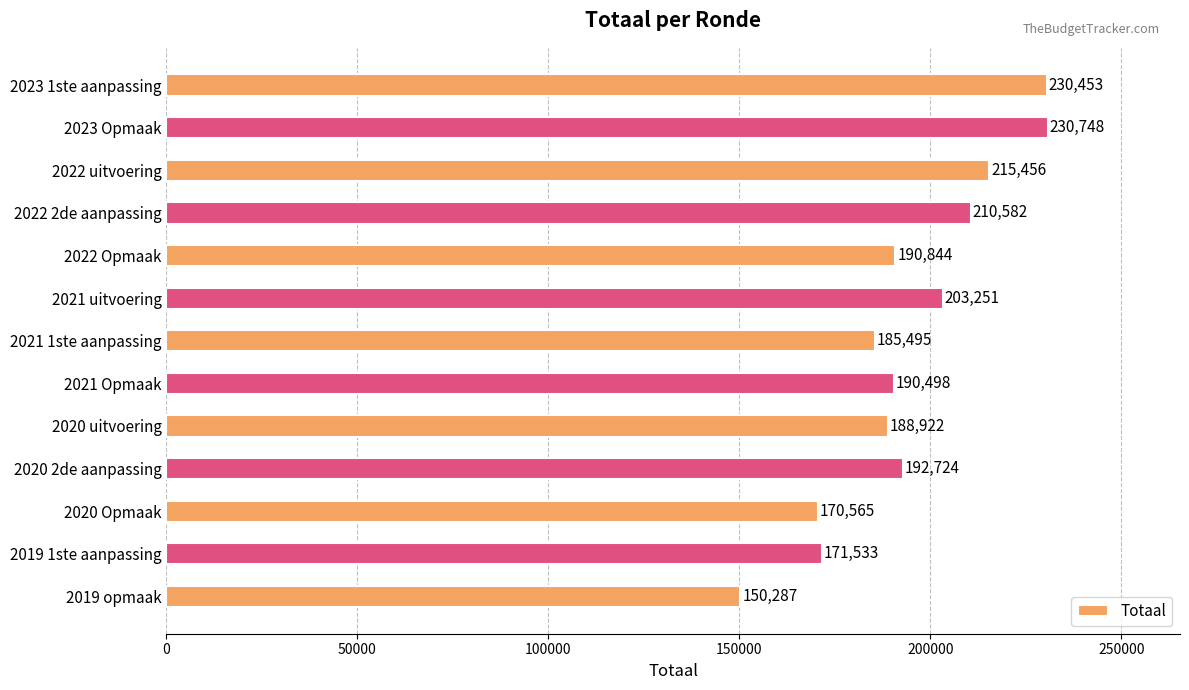

What is the difference between the maximum and minimum values?

80461